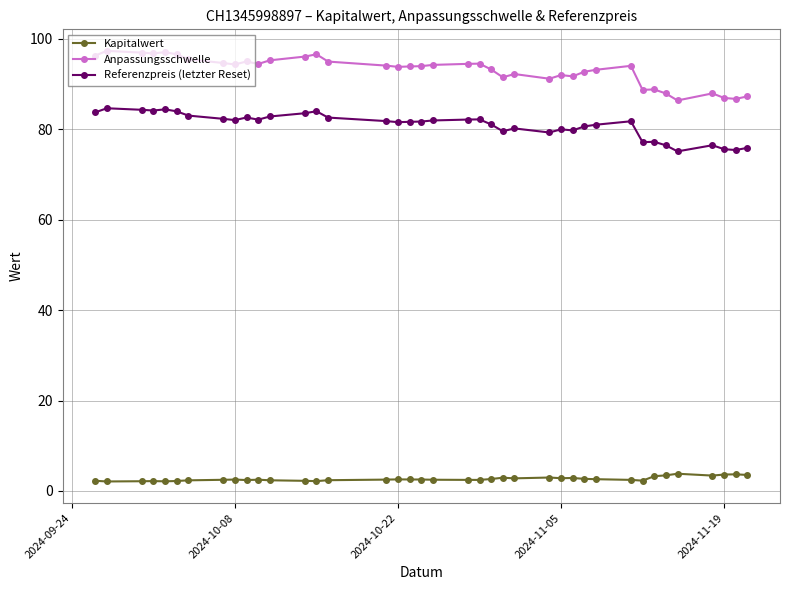

List the series in order of their peak value, lowest first.

Kapitalwert, Referenzpreis (letzter Reset), Anpassungsschwelle